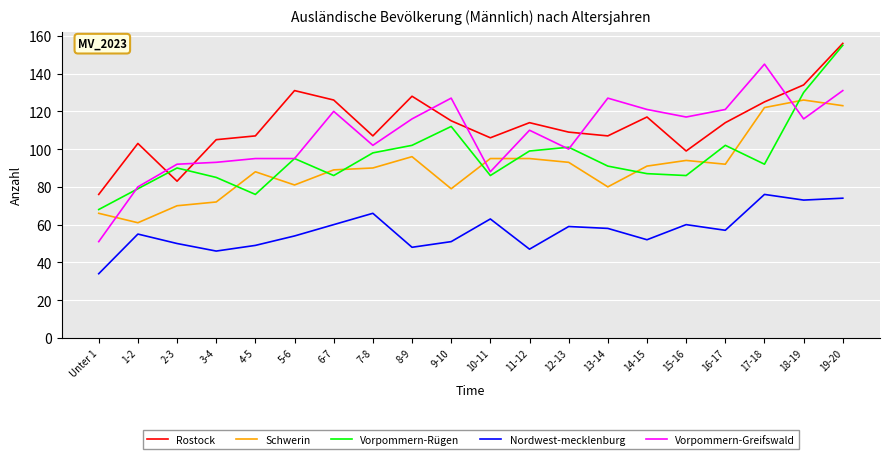

Reading left to right, what are all the values shown in this chart?

Rostock: Unter 1=76	1-2=103	2-3=83	3-4=105	4-5=107	5-6=131	6-7=126	7-8=107	8-9=128	9-10=115	10-11=106	11-12=114	12-13=109	13-14=107	14-15=117	15-16=99	16-17=114	17-18=125	18-19=134	19-20=156
Schwerin: Unter 1=66	1-2=61	2-3=70	3-4=72	4-5=88	5-6=81	6-7=89	7-8=90	8-9=96	9-10=79	10-11=95	11-12=95	12-13=93	13-14=80	14-15=91	15-16=94	16-17=92	17-18=122	18-19=126	19-20=123
Vorpommern-Rügen: Unter 1=68	1-2=79	2-3=90	3-4=85	4-5=76	5-6=95	6-7=86	7-8=98	8-9=102	9-10=112	10-11=86	11-12=99	12-13=101	13-14=91	14-15=87	15-16=86	16-17=102	17-18=92	18-19=130	19-20=155
Nordwest-mecklenburg: Unter 1=34	1-2=55	2-3=50	3-4=46	4-5=49	5-6=54	6-7=60	7-8=66	8-9=48	9-10=51	10-11=63	11-12=47	12-13=59	13-14=58	14-15=52	15-16=60	16-17=57	17-18=76	18-19=73	19-20=74
Vorpommern-Greifswald: Unter 1=51	1-2=80	2-3=92	3-4=93	4-5=95	5-6=95	6-7=120	7-8=102	8-9=116	9-10=127	10-11=88	11-12=110	12-13=100	13-14=127	14-15=121	15-16=117	16-17=121	17-18=145	18-19=116	19-20=131